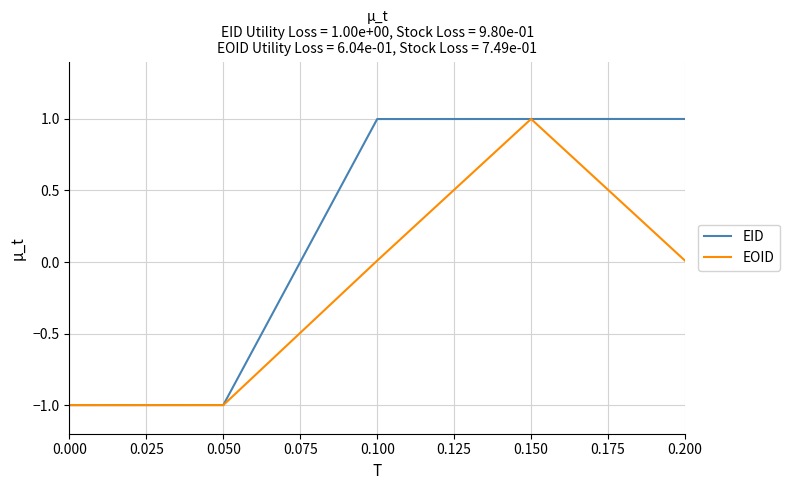

How many lines are shown in the chart?

2